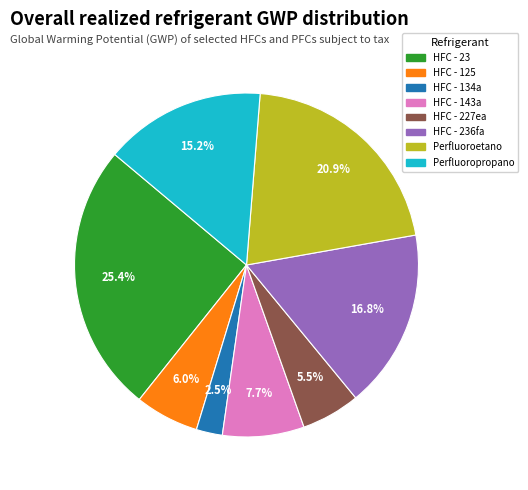

To the nearest percent, what is the difference between the largest and smallest slice percentages?

23%